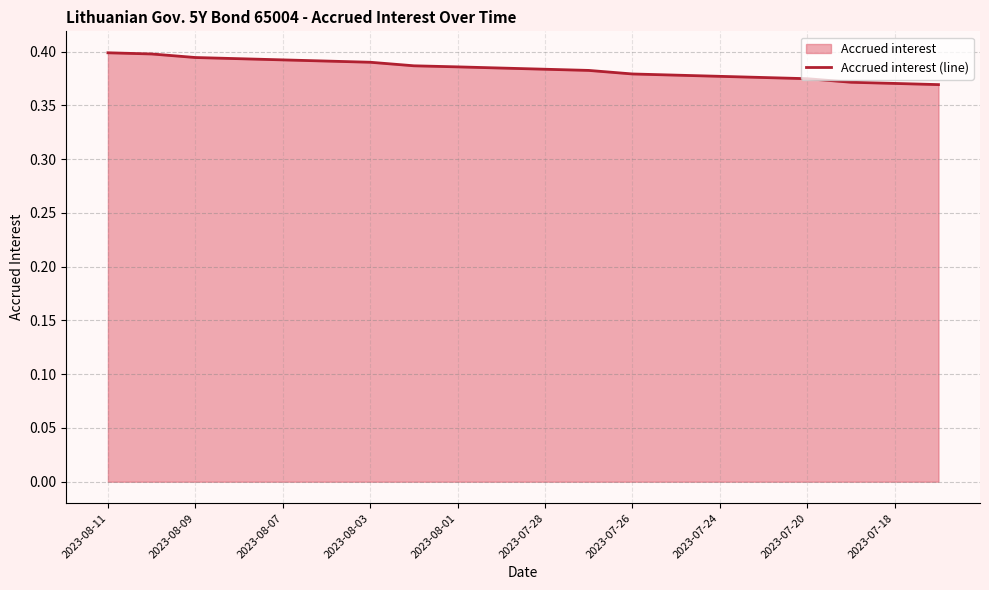

Which label corresponds to the largest value in the chart?

2023-08-11